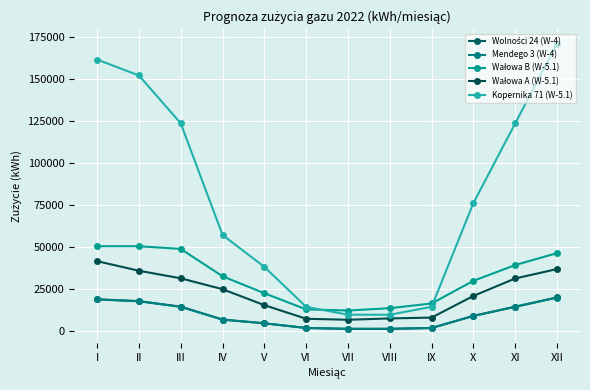

True or false: Kopernika 71 (W-5.1) and Wolności 24 (W-4) cross at least once.

False